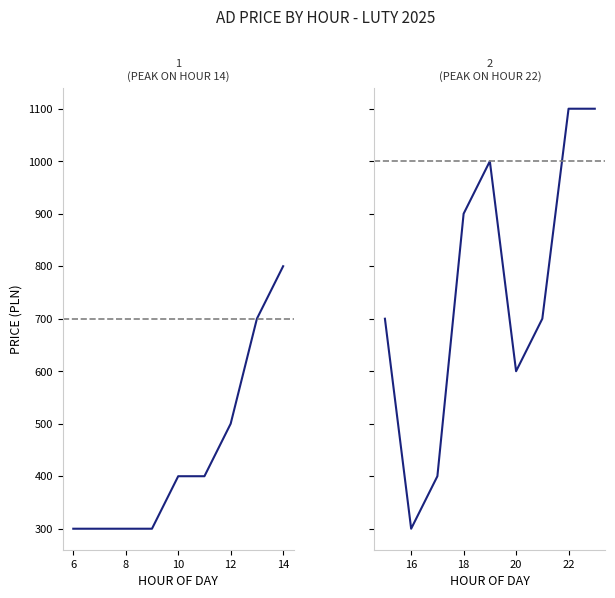

The Feb 01 (early hours) series shows 1066 at 7. True or false?

False